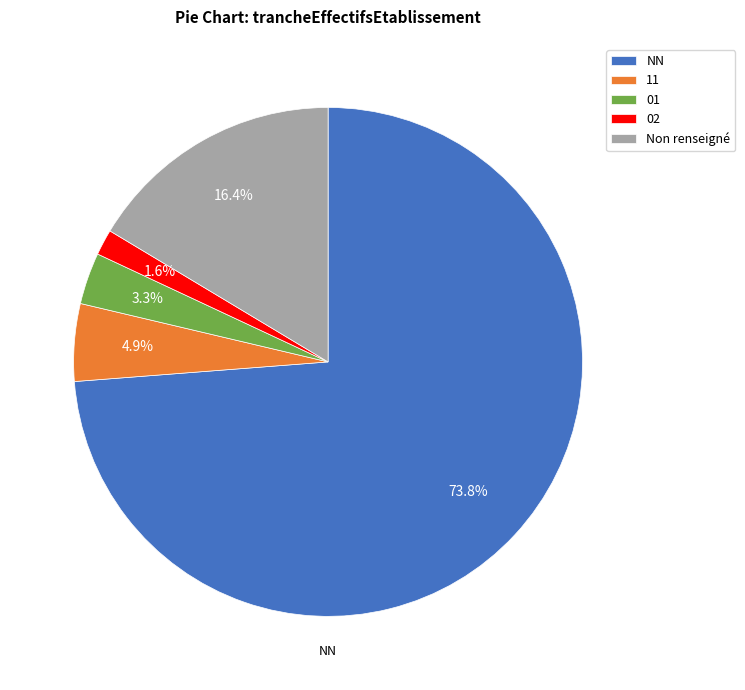

Between 11 and 01, which is larger?

11